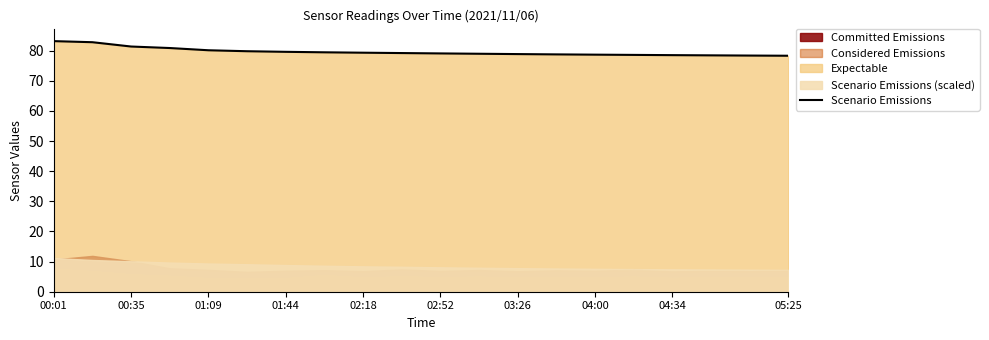

What value does the data have at 02:52?

79.1